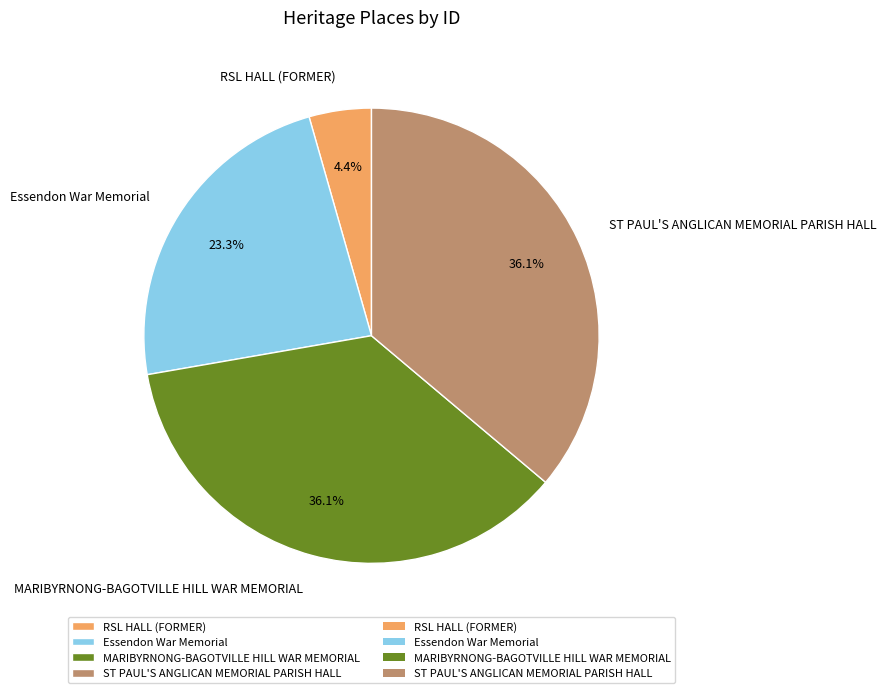

True or false: ST PAUL'S ANGLICAN MEMORIAL PARISH HALL accounts for 22% of the total.

False